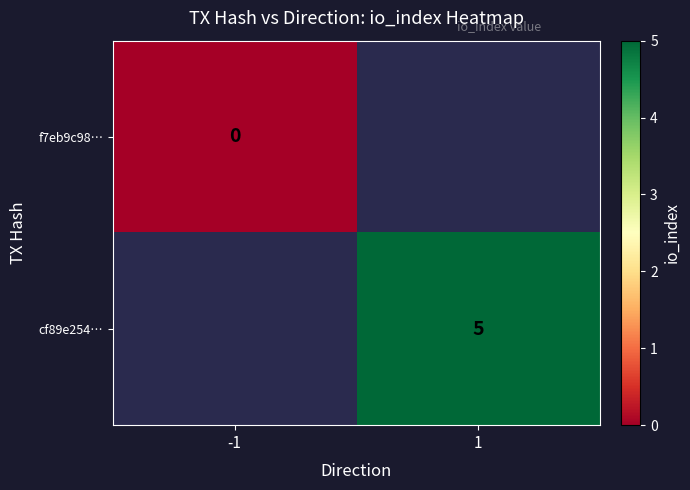

Is the value of cf89e254… at 1 greater than the value of f7eb9c98… at -1?

Yes